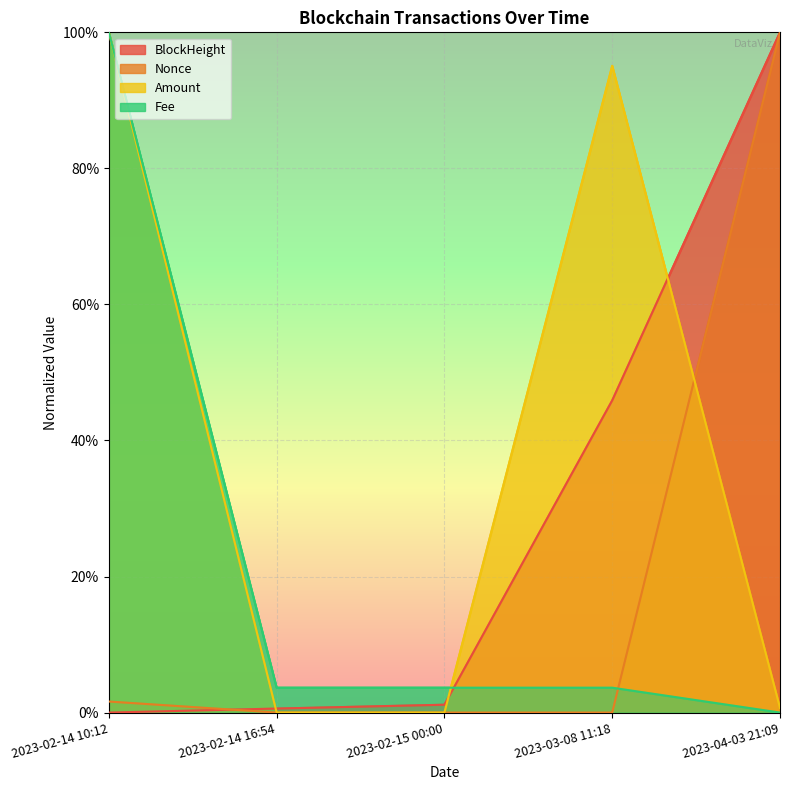

How many values in the BlockHeight series exceed 1?

3